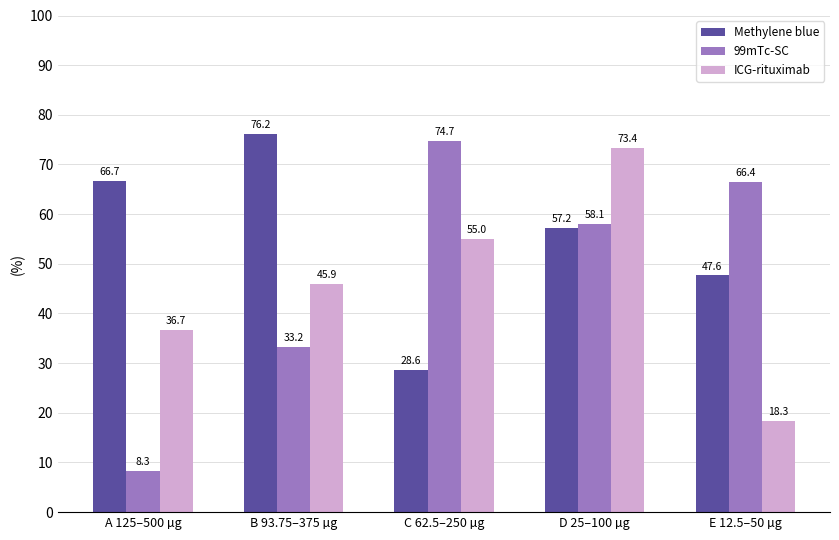

How many data points in 99mTc-SC are less than 58?

2